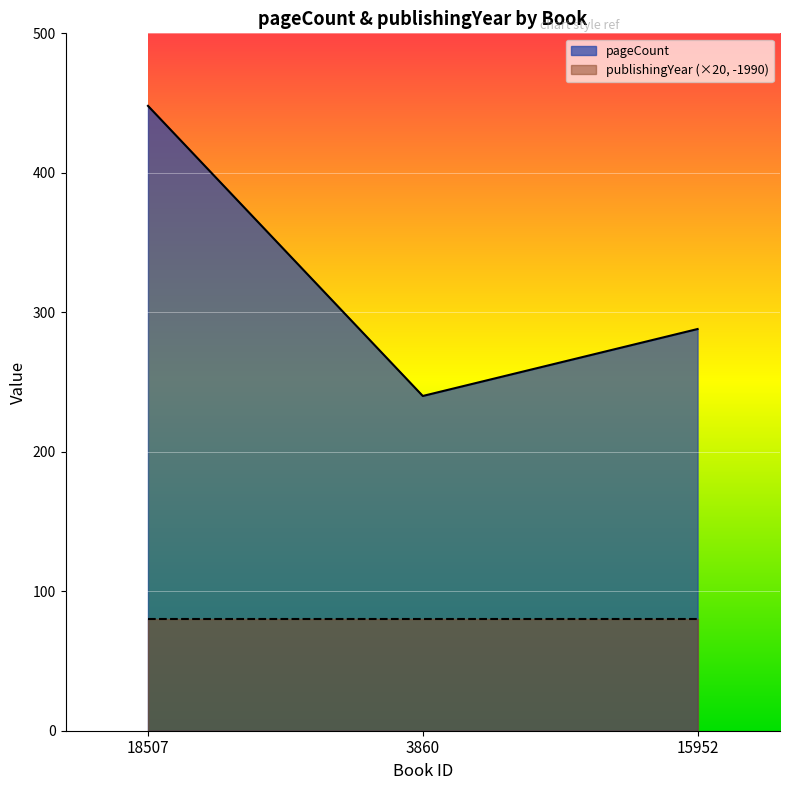

Where is the data nearest to the value 344?

15952